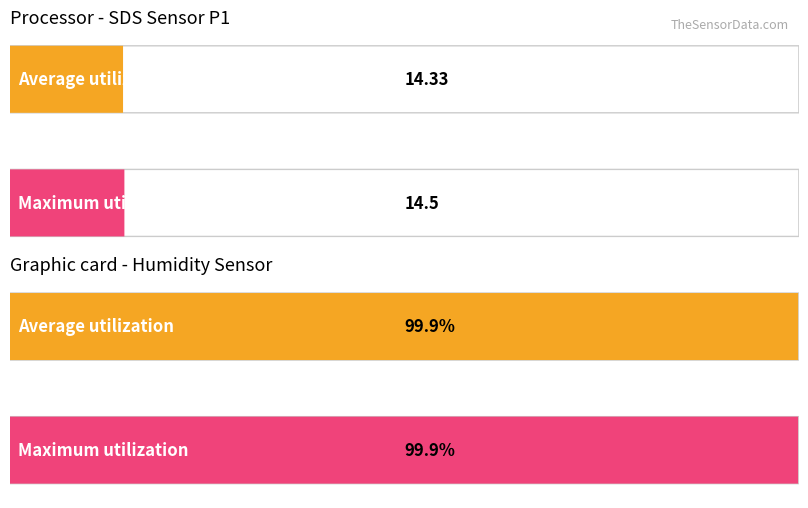

Count the number of data series in this chart.

2